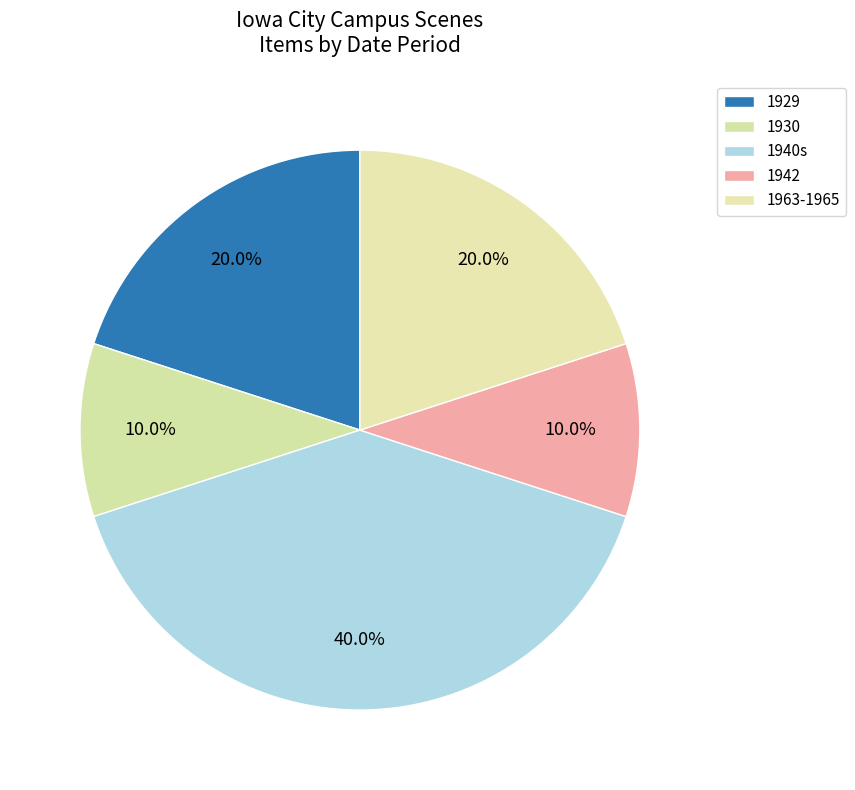

Count the number of slices in the pie.

5